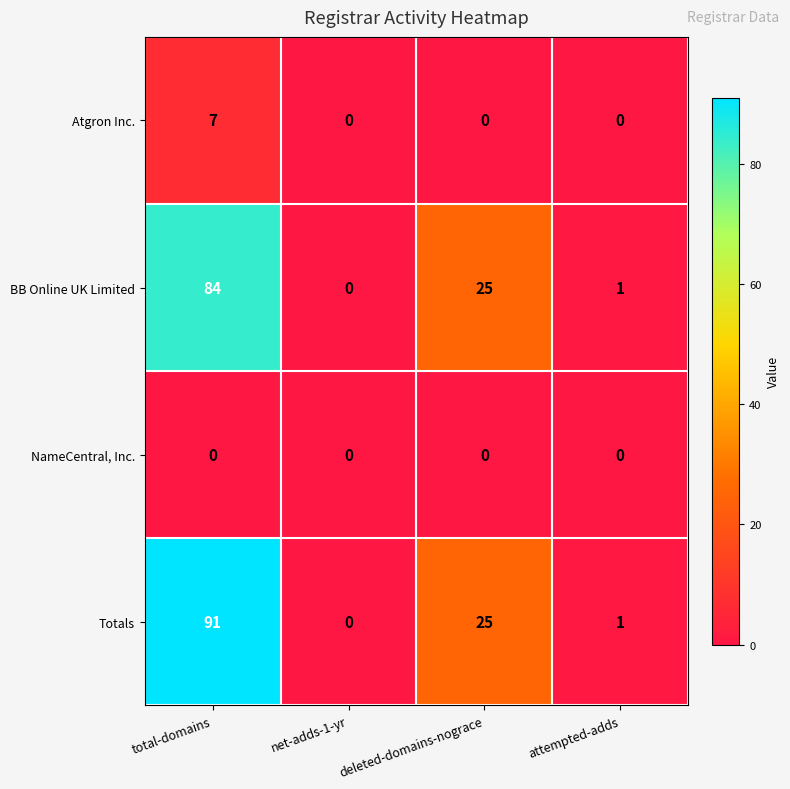

How many data points does each series have?

4